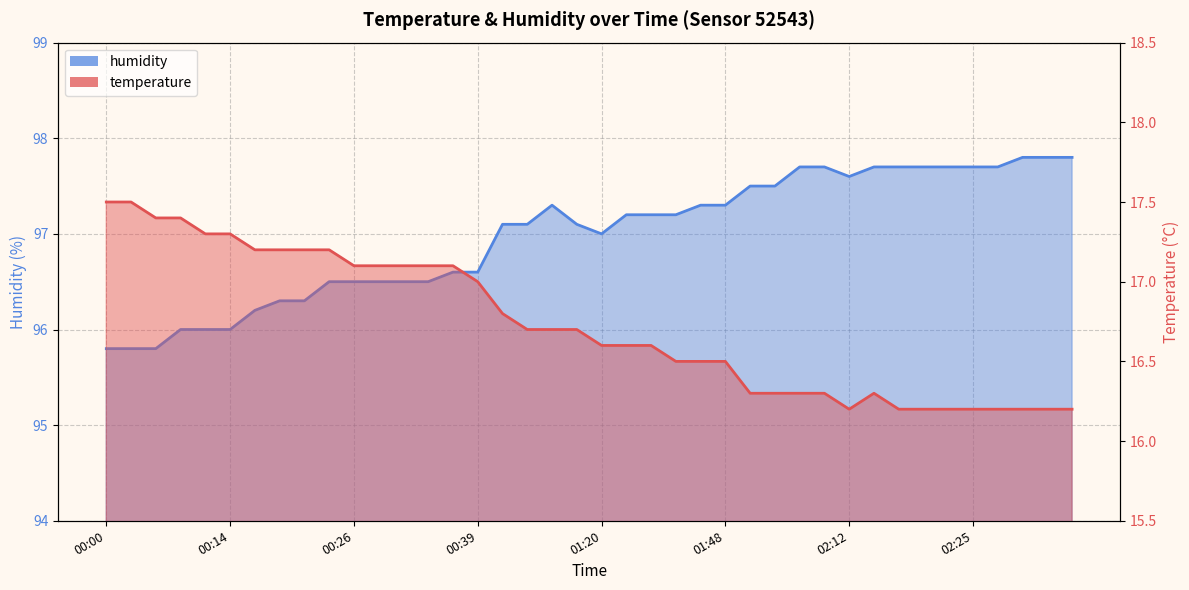

Reading left to right, list all the values displayed in this chart.

temperature: 00:00=17.5	00:02=17.5	00:05=17.4	00:08=17.4	00:11=17.3	00:14=17.3	00:16=17.2	00:19=17.2	00:21=17.2	00:24=17.2	00:26=17.1	00:29=17.1	00:32=17.1	00:34=17.1	00:37=17.1	00:39=17.0	01:00=16.8	01:12=16.7	01:14=16.7	01:17=16.7	01:20=16.6	01:26=16.6	01:33=16.6	01:36=16.5	01:42=16.5	01:48=16.5	01:59=16.3	02:05=16.3	02:07=16.3	02:10=16.3	02:12=16.2	02:15=16.3	02:17=16.2	02:20=16.2	02:22=16.2	02:25=16.2	02:27=16.2	02:29=16.2	02:32=16.2	02:34=16.2
humidity: 00:00=95.8	00:02=95.8	00:05=95.8	00:08=96.0	00:11=96.0	00:14=96.0	00:16=96.2	00:19=96.3	00:21=96.3	00:24=96.5	00:26=96.5	00:29=96.5	00:32=96.5	00:34=96.5	00:37=96.6	00:39=96.6	01:00=97.1	01:12=97.1	01:14=97.3	01:17=97.1	01:20=97.0	01:26=97.2	01:33=97.2	01:36=97.2	01:42=97.3	01:48=97.3	01:59=97.5	02:05=97.5	02:07=97.7	02:10=97.7	02:12=97.6	02:15=97.7	02:17=97.7	02:20=97.7	02:22=97.7	02:25=97.7	02:27=97.7	02:29=97.8	02:32=97.8	02:34=97.8